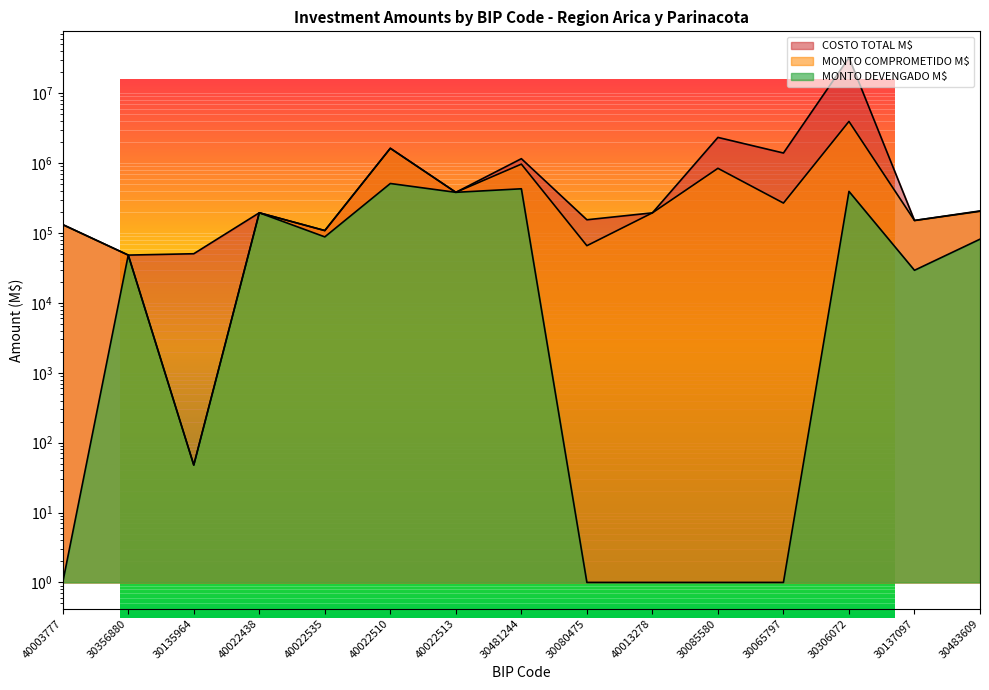

What is the value of the MONTO COMPROMETIDO M$ point at the 3rd from the left?

47.9